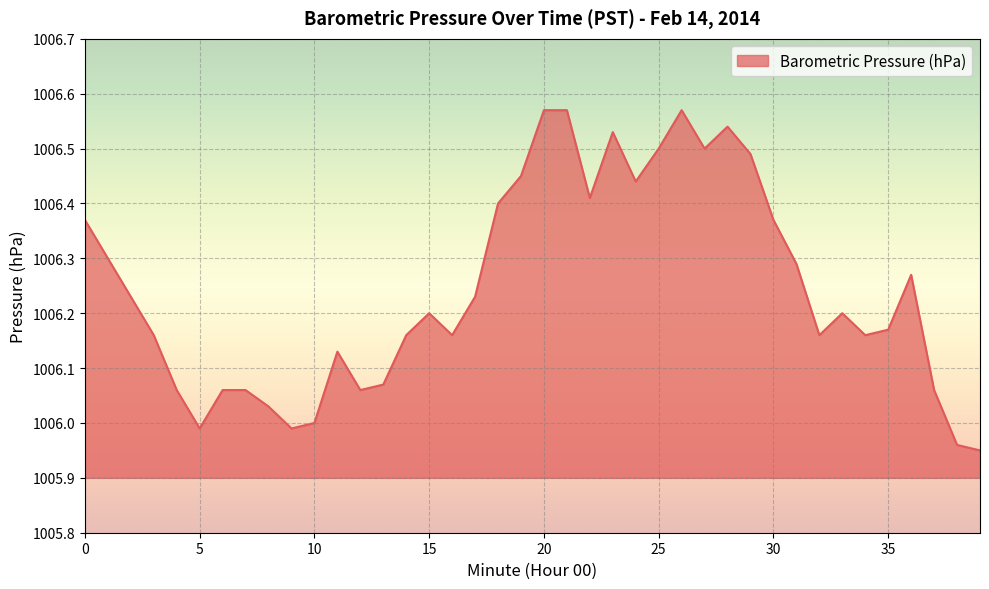

What is the difference between the maximum and minimum values?

0.6